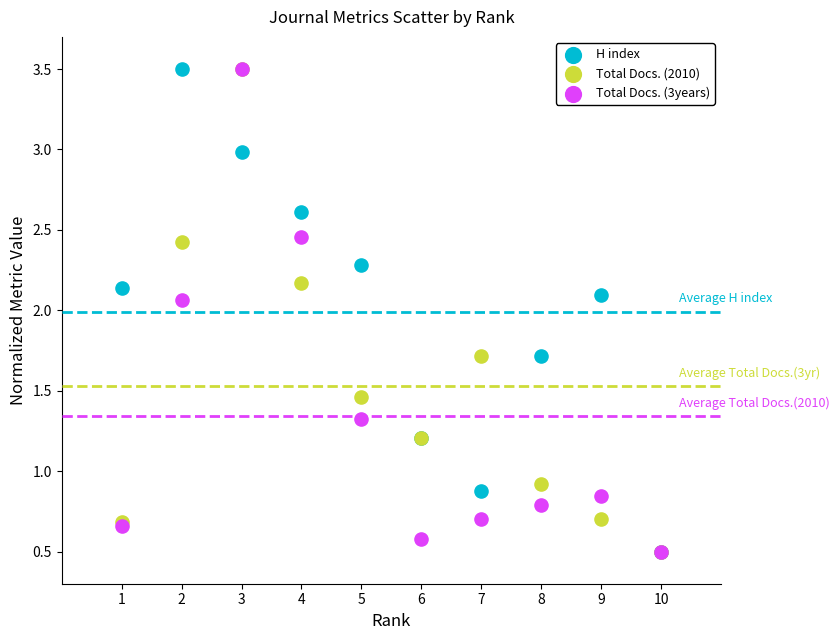

Across all series, what Y value is closest to 1?

0.9